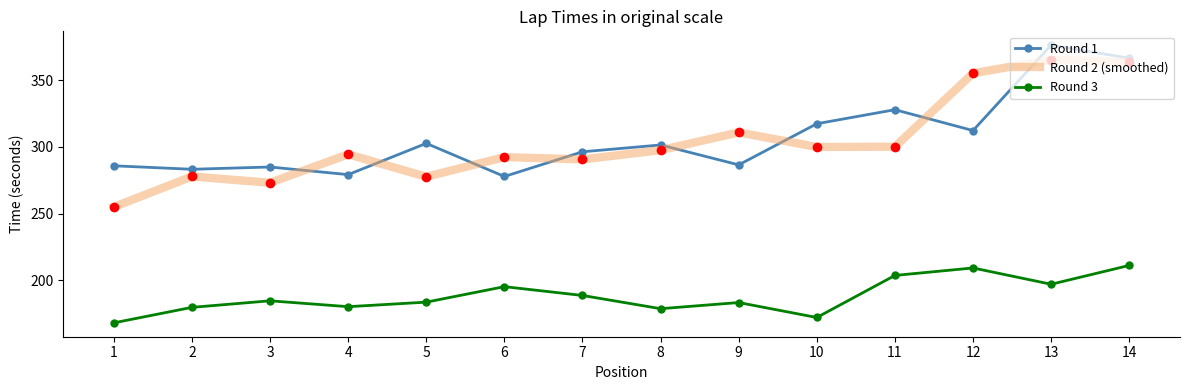

At which label is Round 3 closest to 189?

7